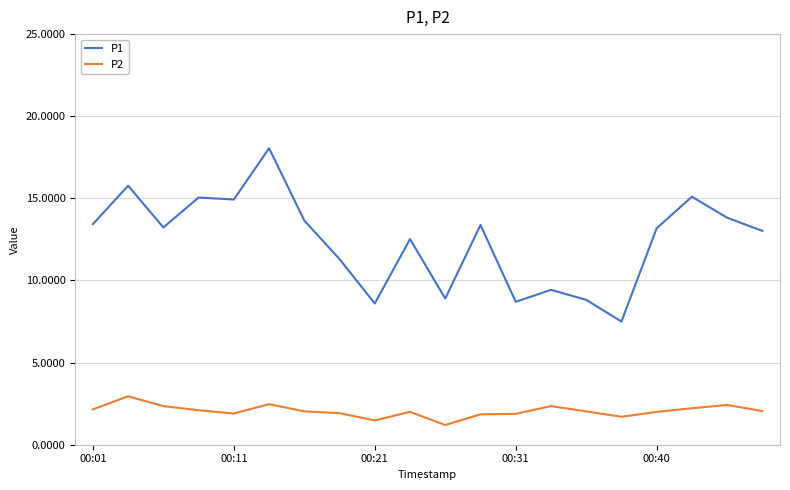

Is this an area chart (filled region under the line)?

No